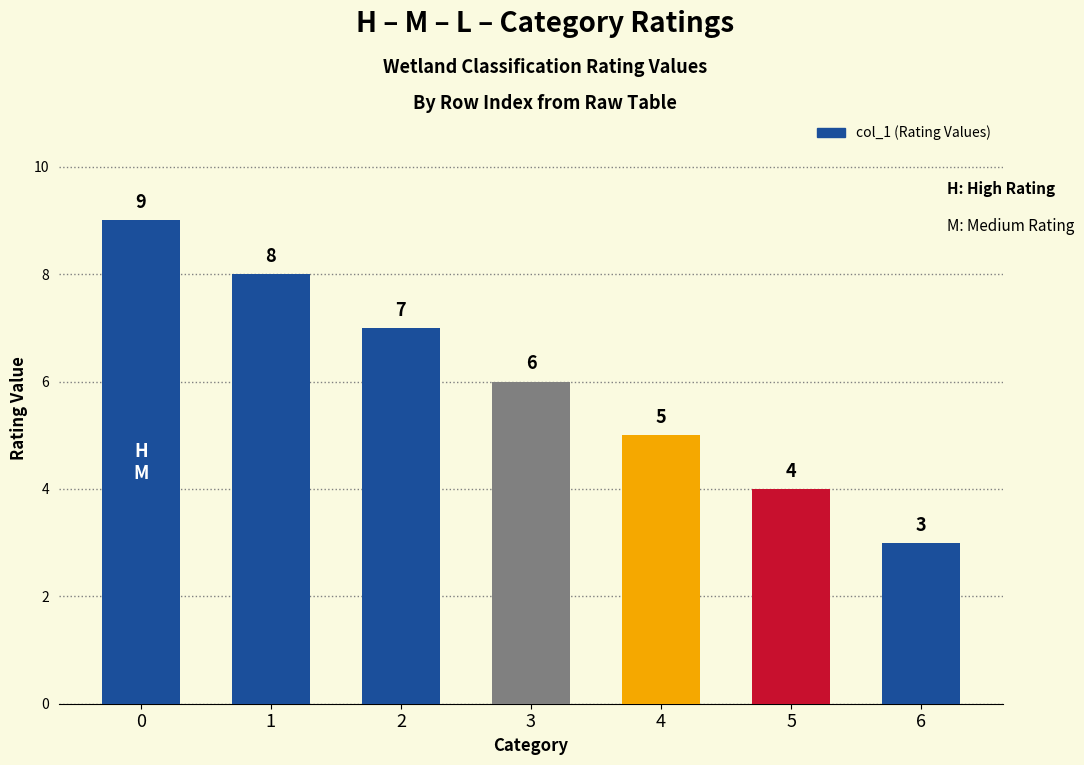

What is the average value?

6